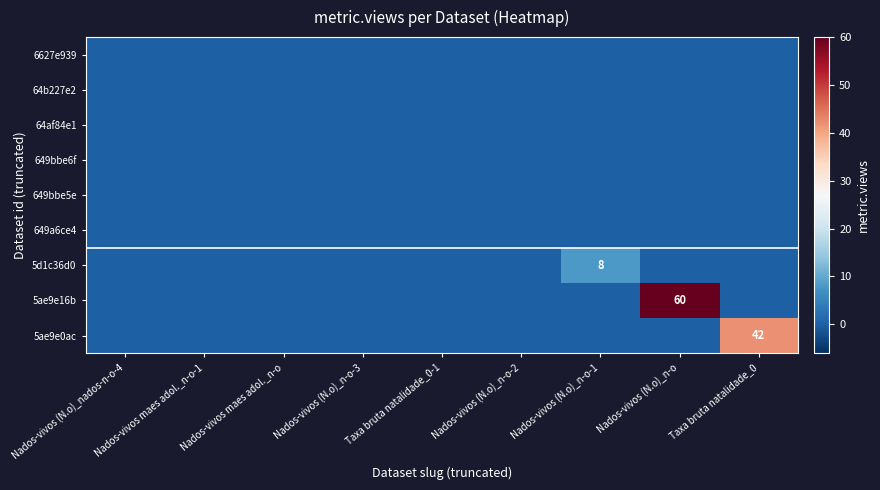

Which category has the lowest value across all series?

Nados-vivos (N.o)_nados-n-o-4